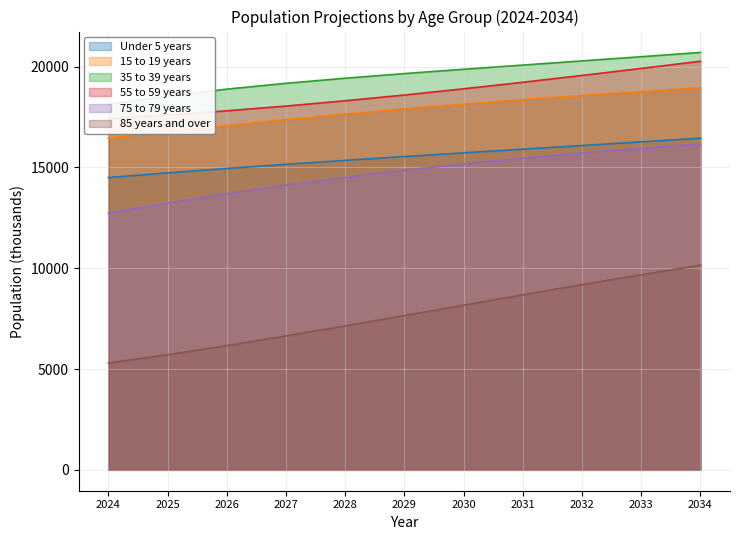

What is the highest value of the Under 5 years series?

16454